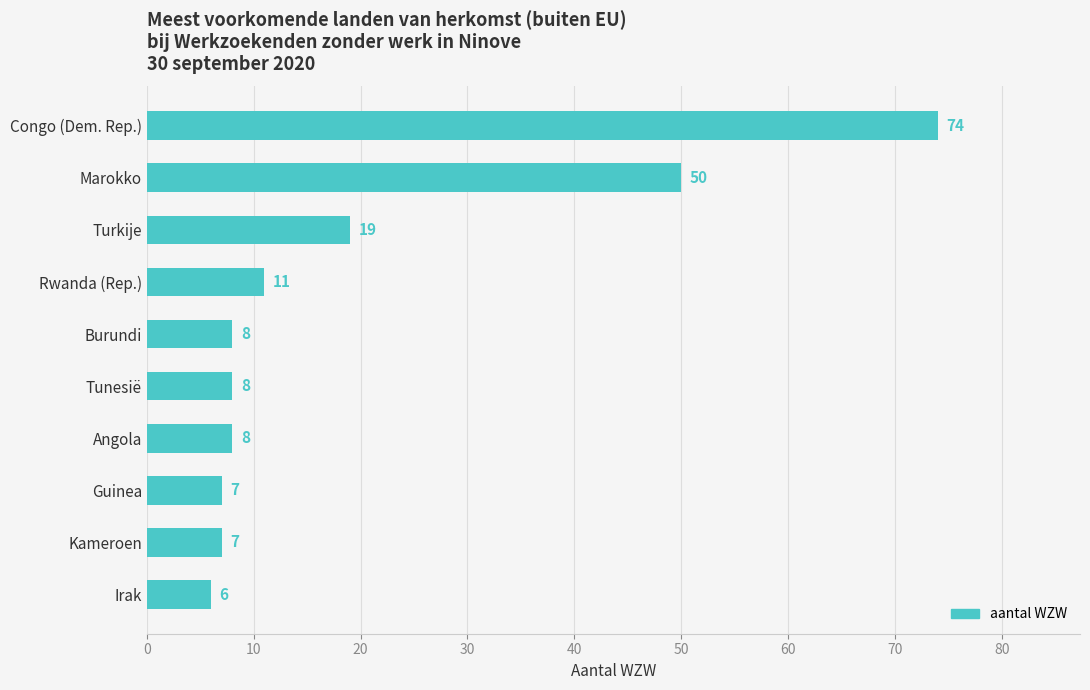

Approximately how many times larger is the value at Marokko compared to Congo (Dem. Rep.)?

0.7